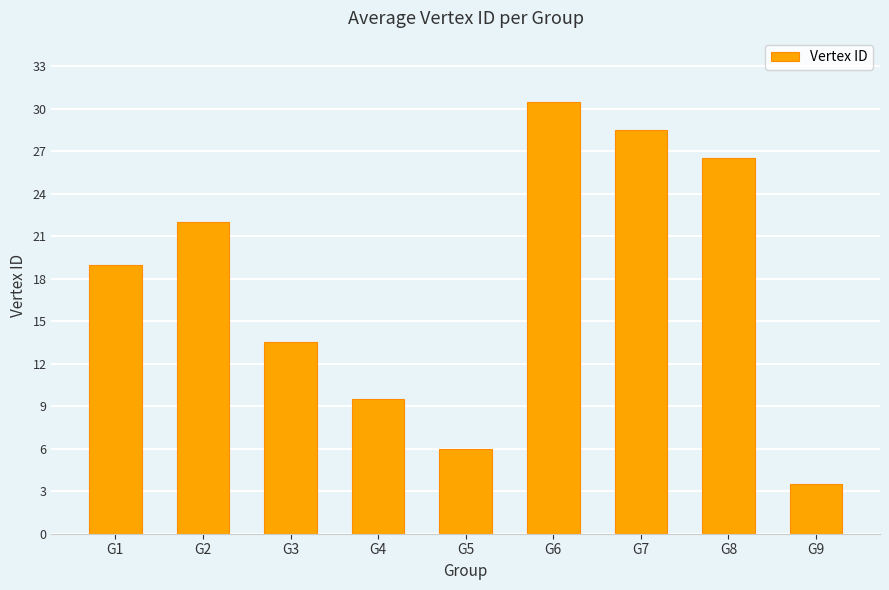

List the labels in order of value, largest first.

G6, G7, G8, G2, G1, G3, G4, G5, G9